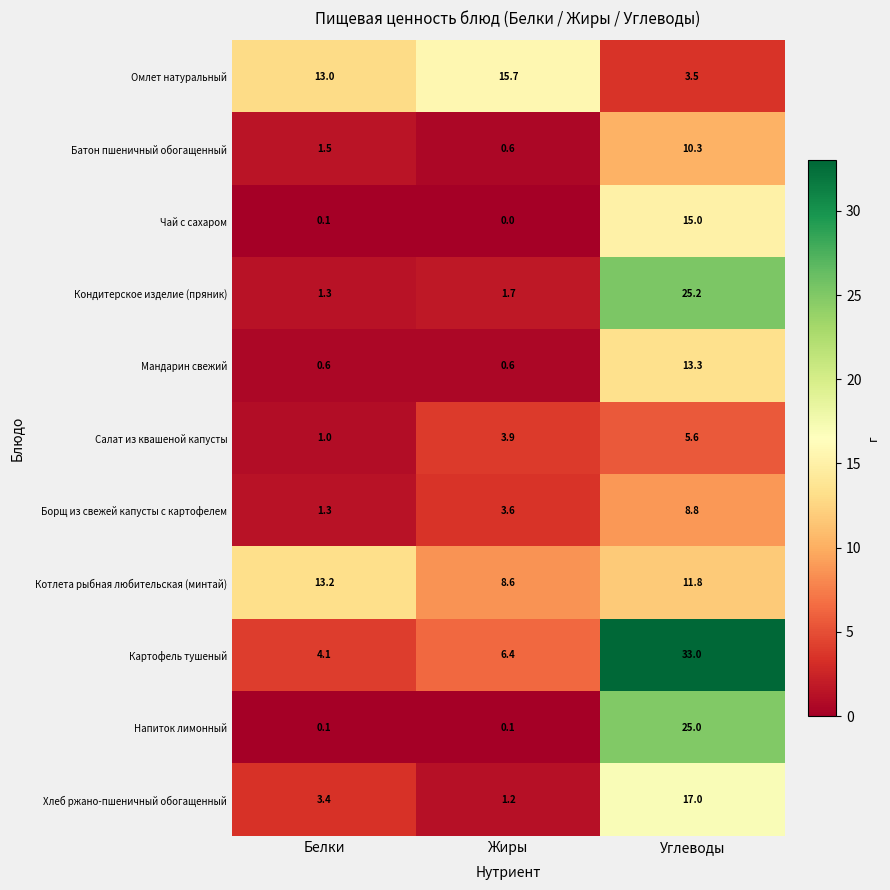

What is the spread (max minus min) of values at Углеводы?

29.5